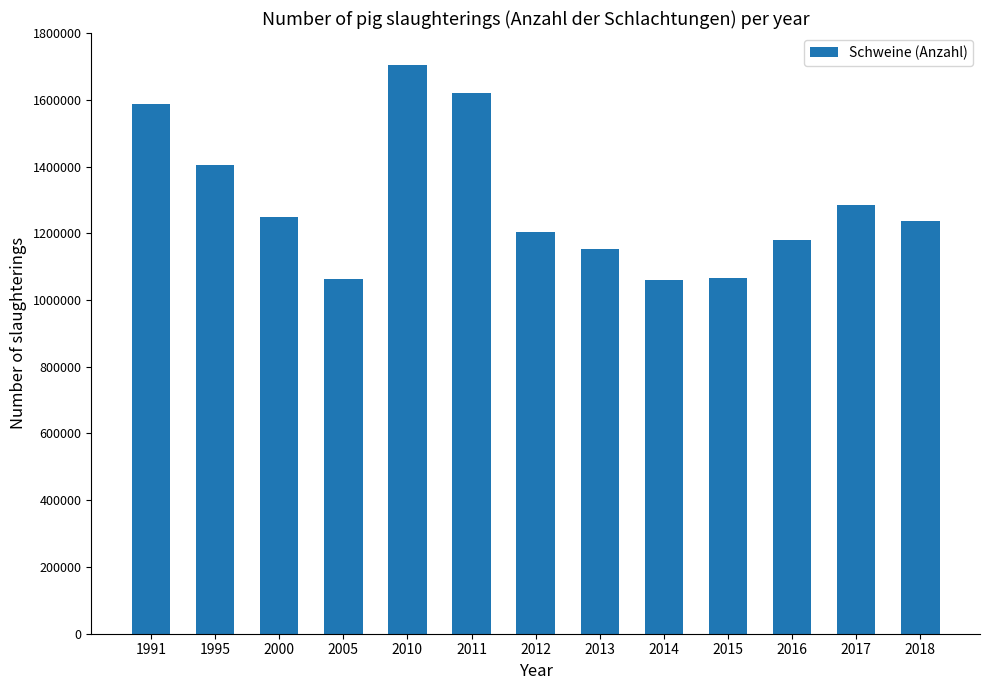

What is the difference between the maximum and minimum values?

647083